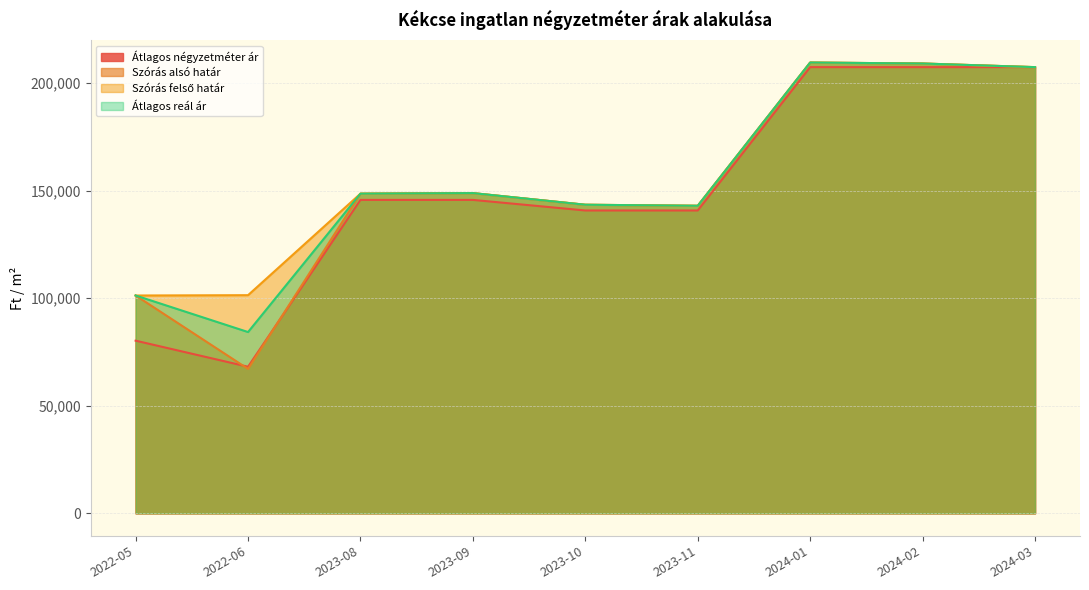

True or false: Szórás felső határ and Szórás alsó határ intersect in this chart.

False